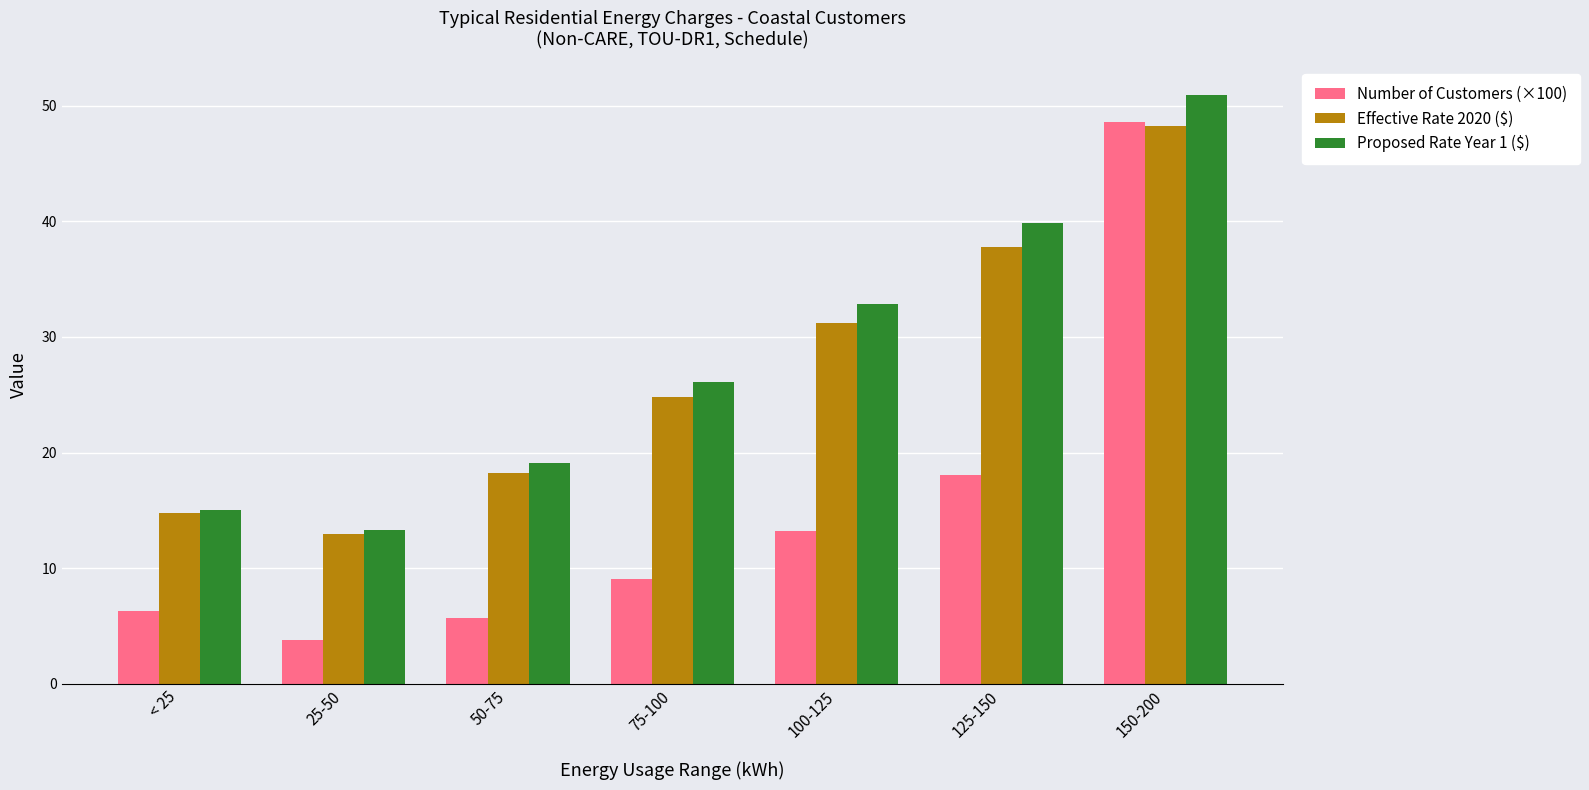

List the labels in order of Number of Customers (×100) value, smallest first.

25-50, 50-75, < 25, 75-100, 100-125, 125-150, 150-200